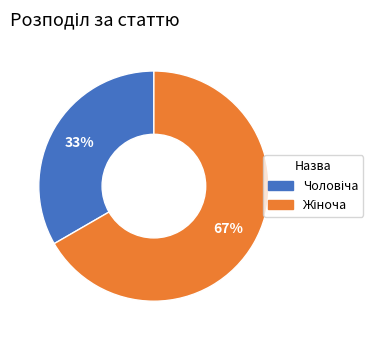

Does any single category account for the majority?

Yes